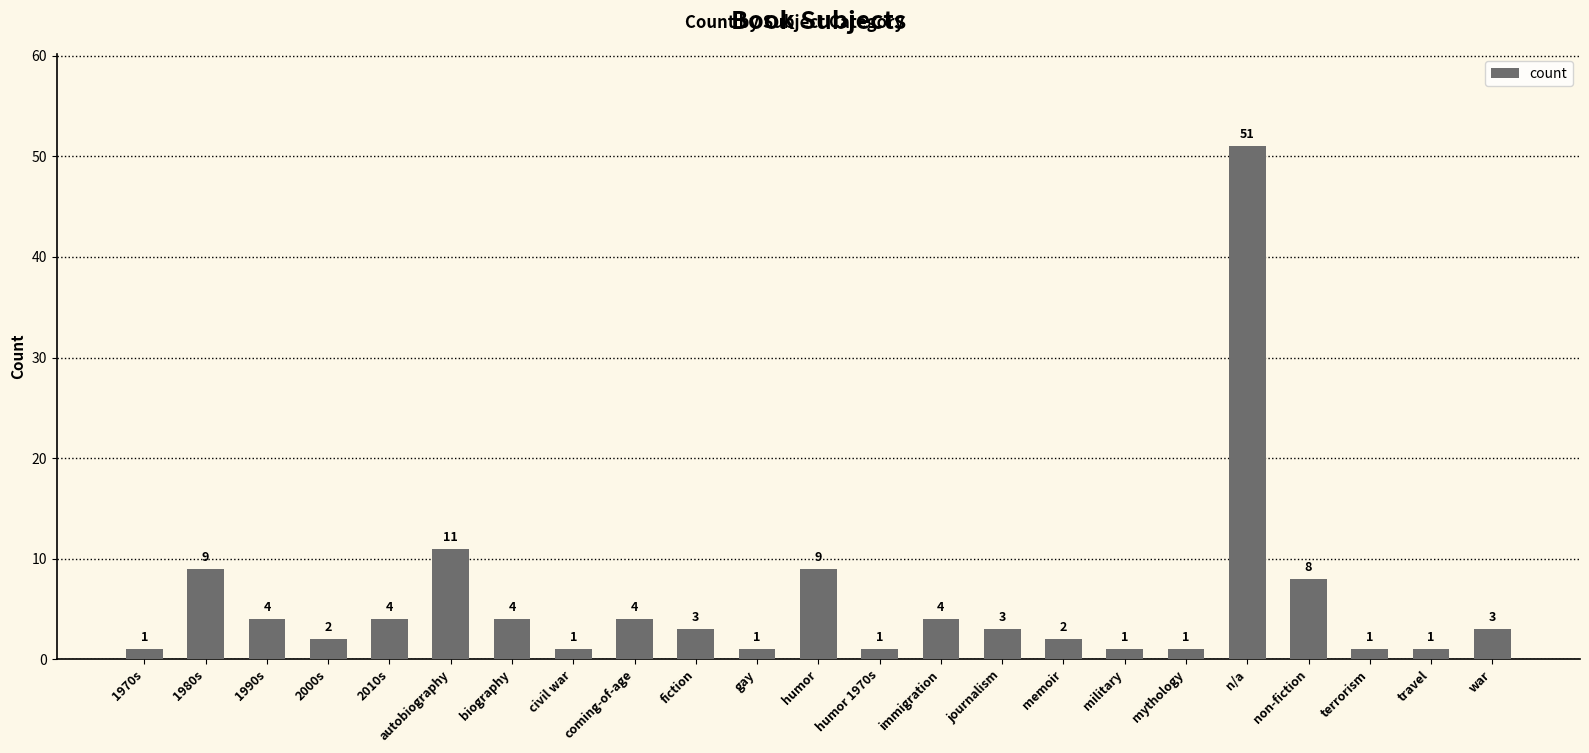

Between 1990s and 2000s, which is larger?

1990s